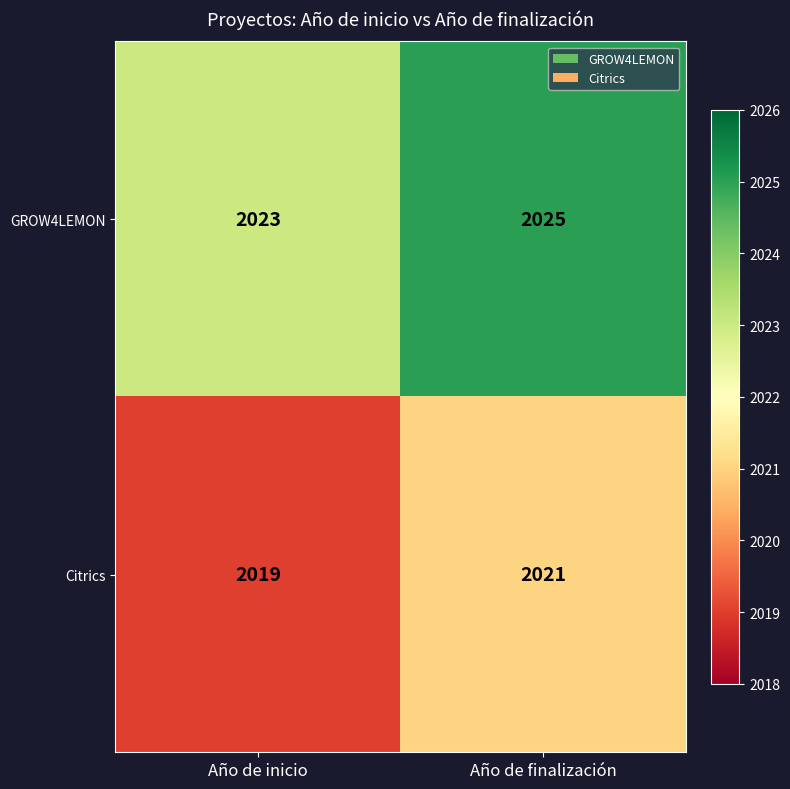

Count the number of categories in the chart.

2